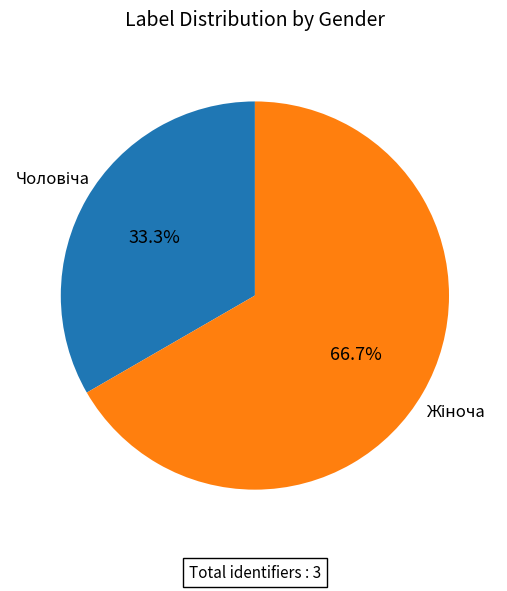

Does any single category account for the majority?

Yes